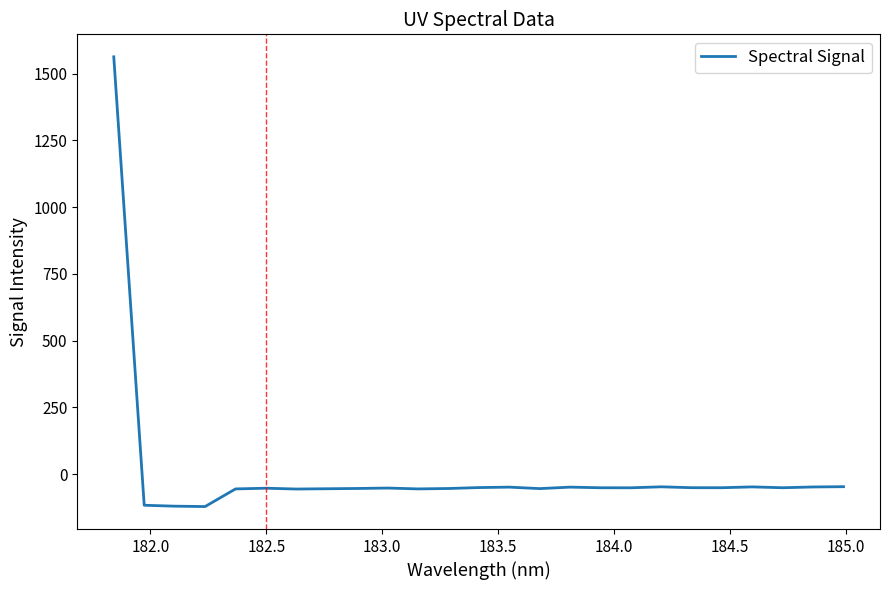

What is the difference between the maximum and minimum values?

1685.0